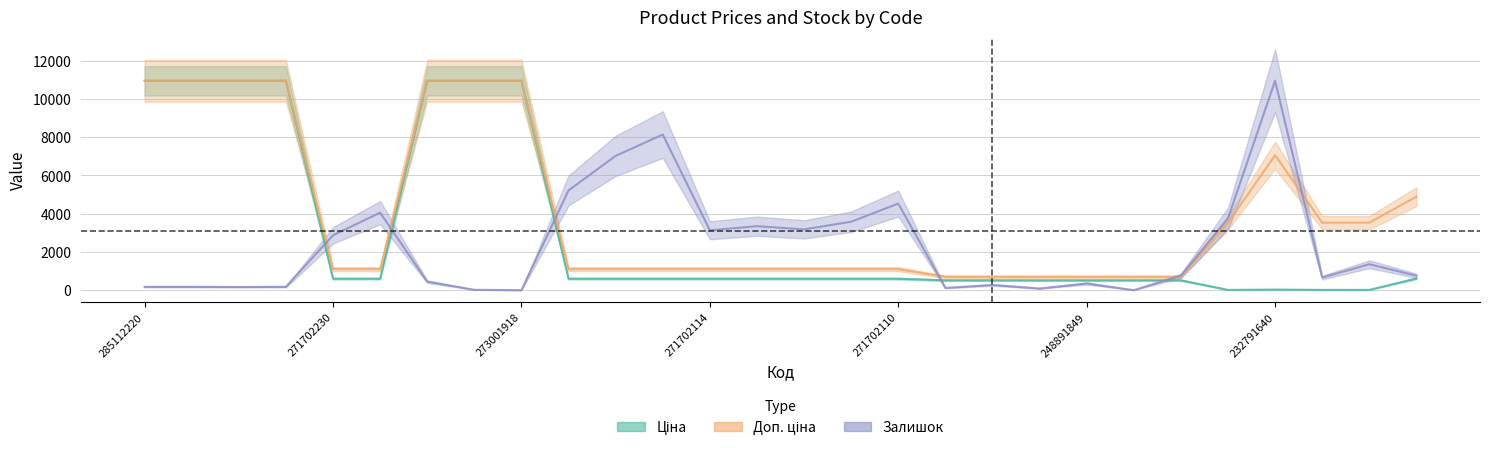

What is the sum of the Ціна values at 24 and 10?

631.3